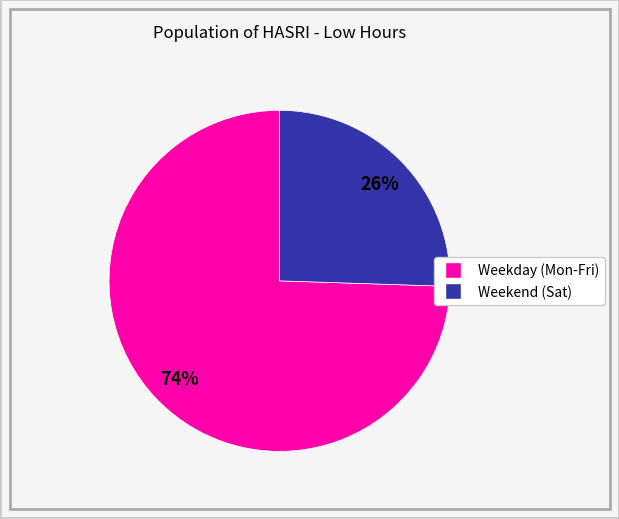

To the nearest percent, what is the average slice percentage?

50%